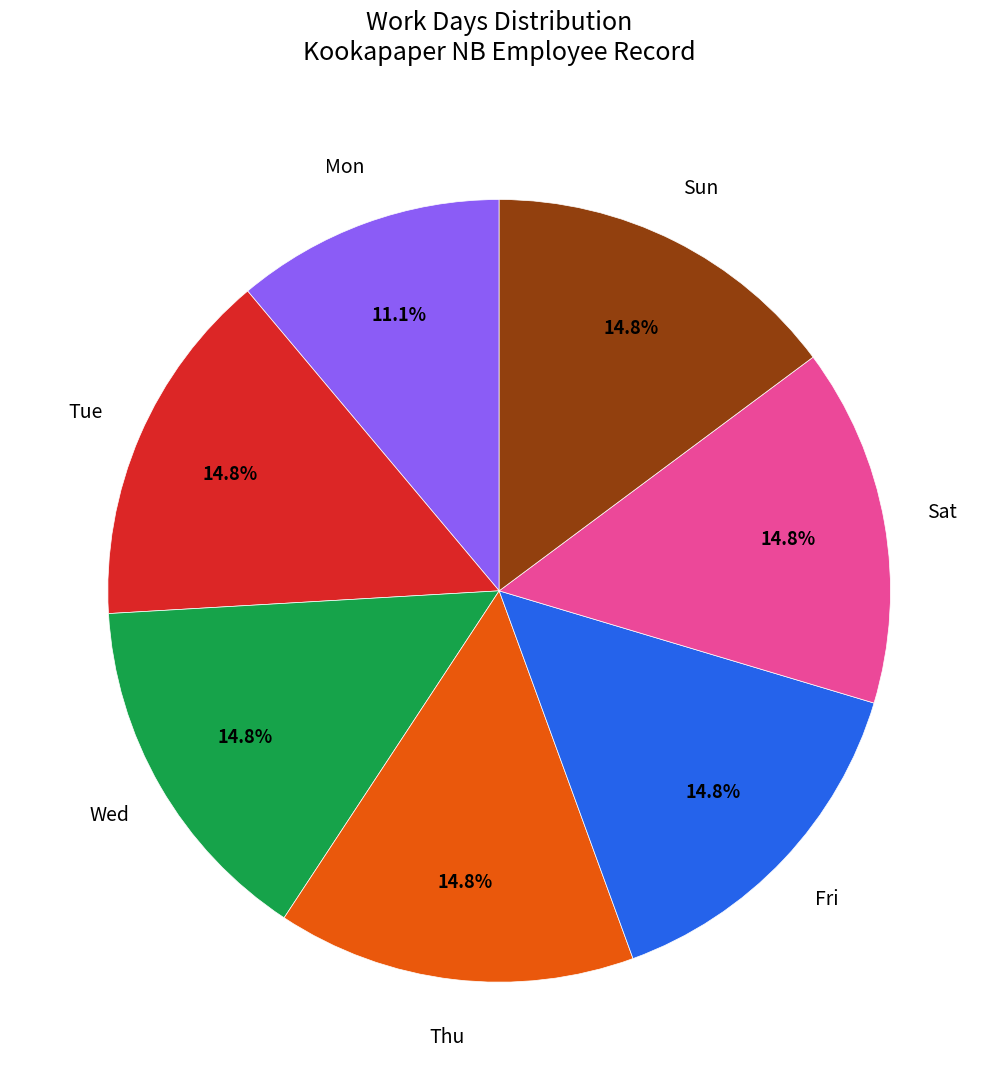

What is the ratio of the value at Fri to the value at Wed?

1.0